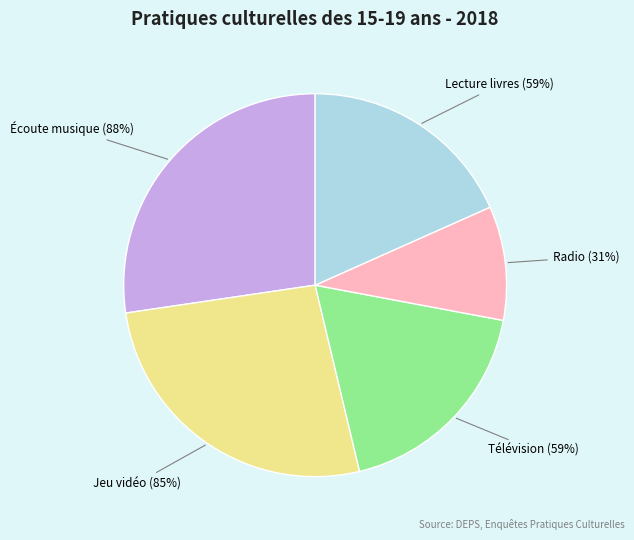

How many segments does this pie chart have?

5